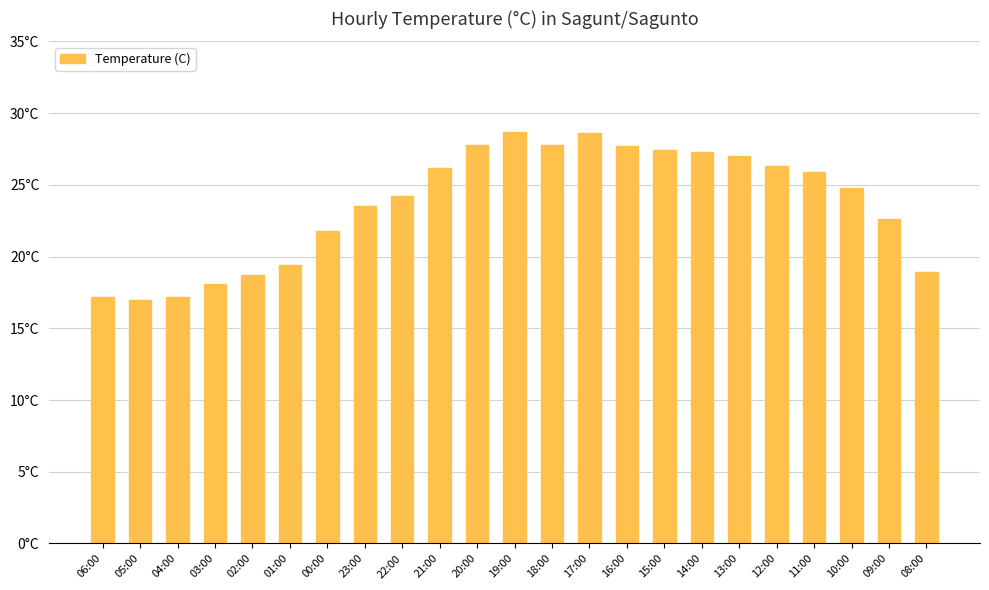

What is the value of the 15th bar from the left?

27.7